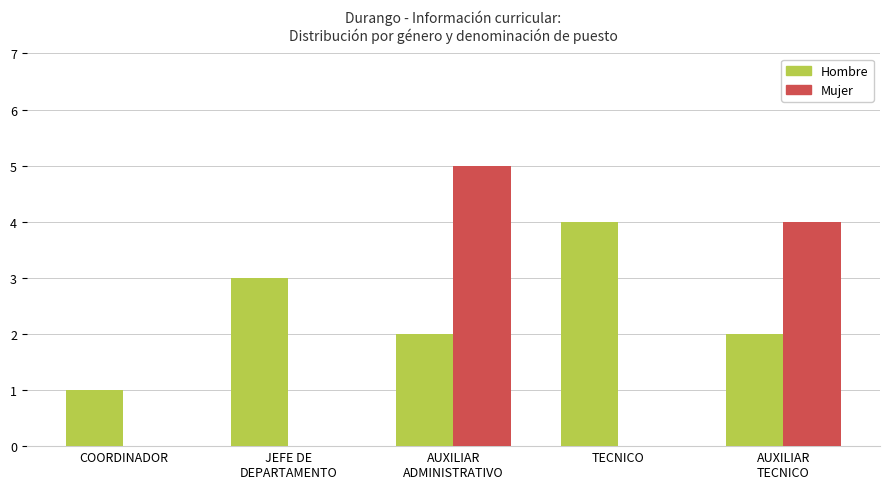

What is the difference between the Mujer values at AUXILIAR
ADMINISTRATIVO and JEFE DE
DEPARTAMENTO?

5